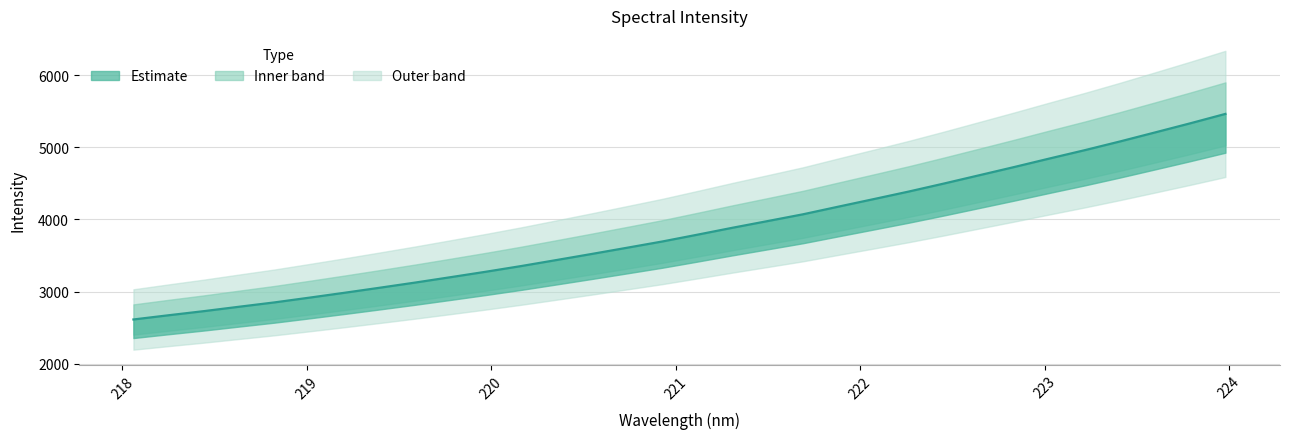

True or false: the data has more than 1 interior local peaks.

False